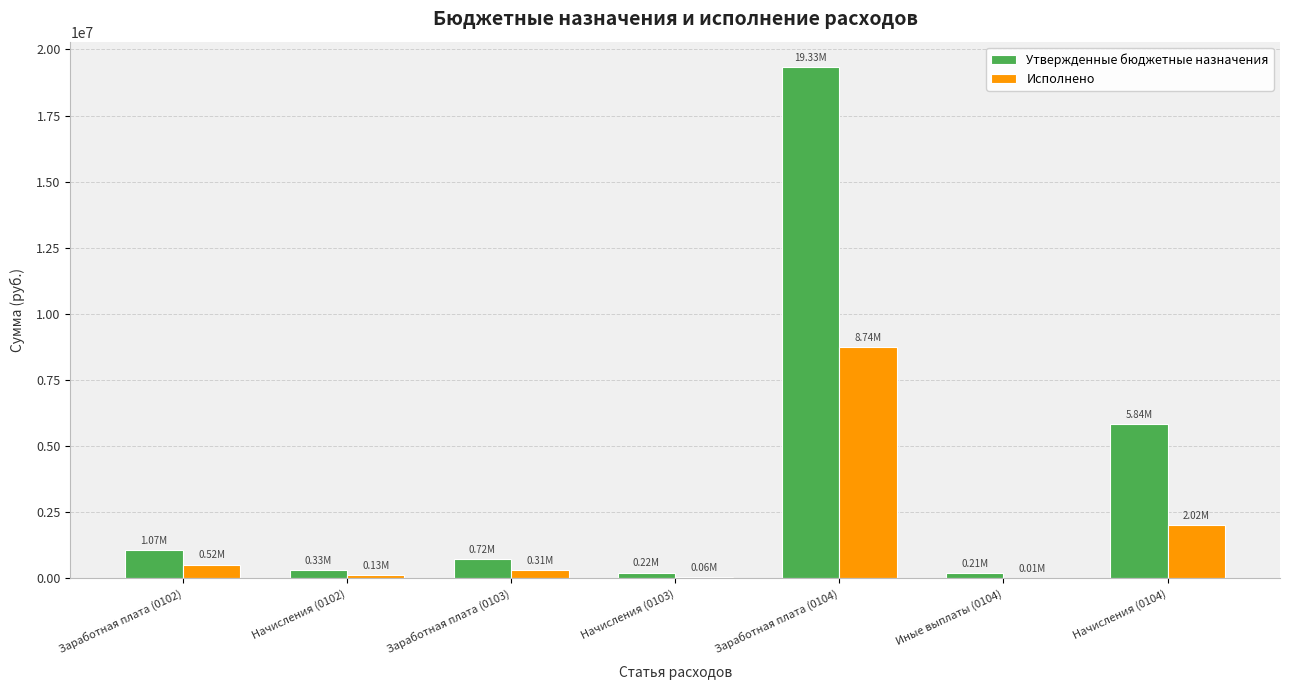

Is the value of Утвержденные бюджетные назначения at Заработная плата (0103) greater than the value of Исполнено at Заработная плата (0104)?

No